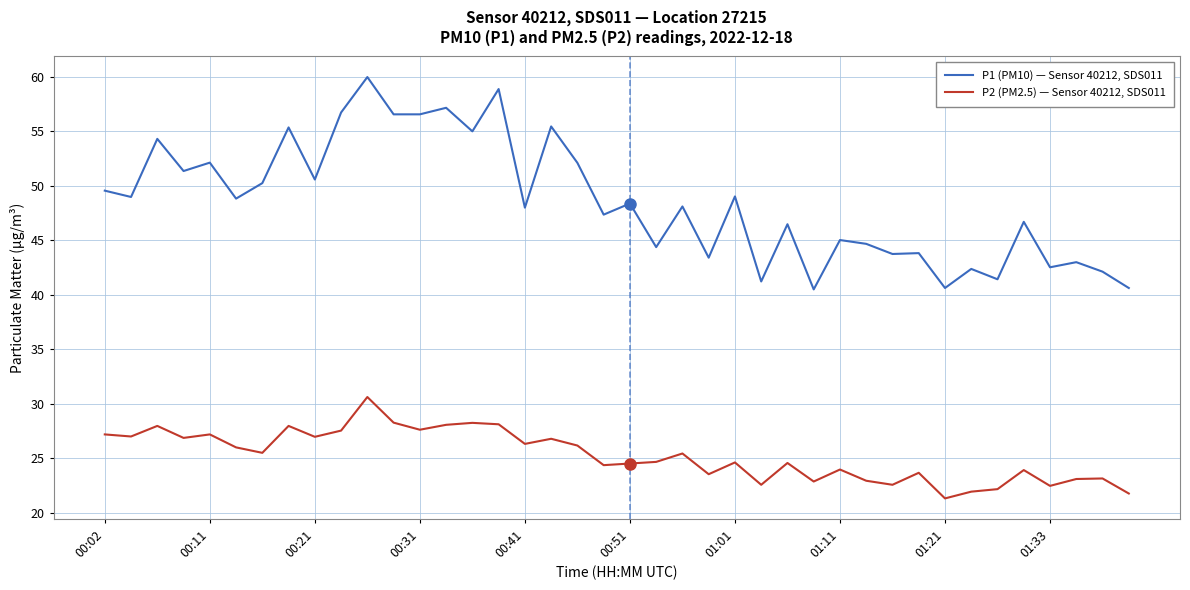

True or false: P1 (PM10) — Sensor 40212, SDS011 and P2 (PM2.5) — Sensor 40212, SDS011 cross at least once.

False